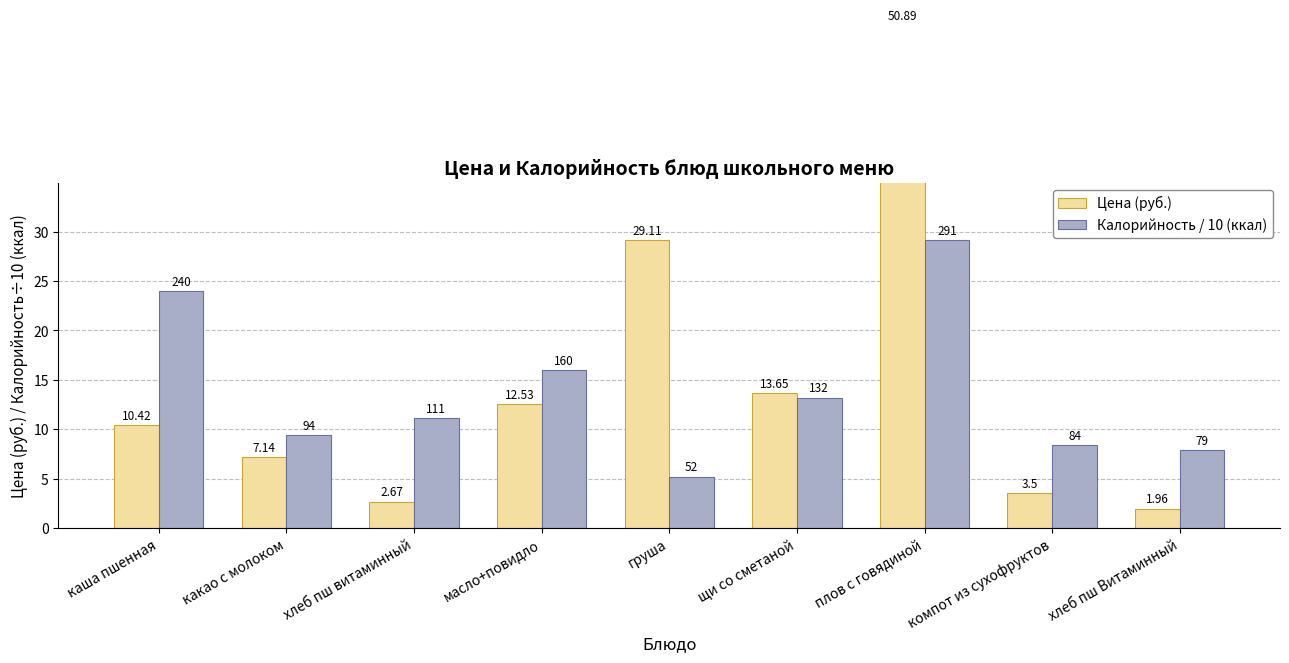

Which has a higher value, масло+повидло or хлеб пш Витаминный?

масло+повидло